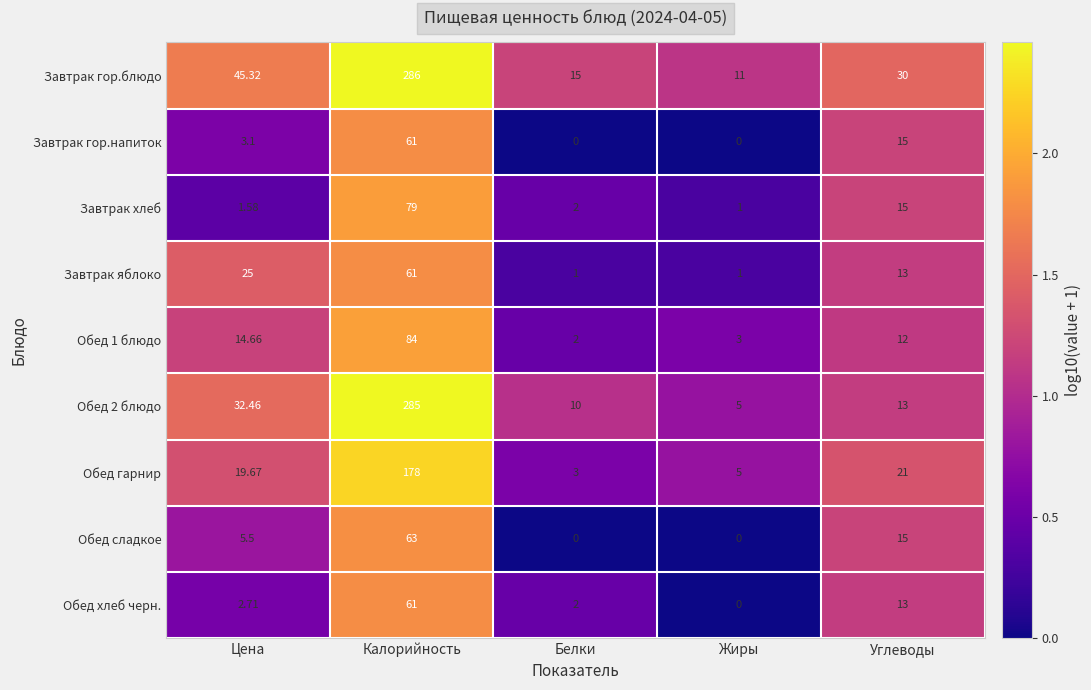

At which label does Завтрак яблоко reach its peak?

Калорийность